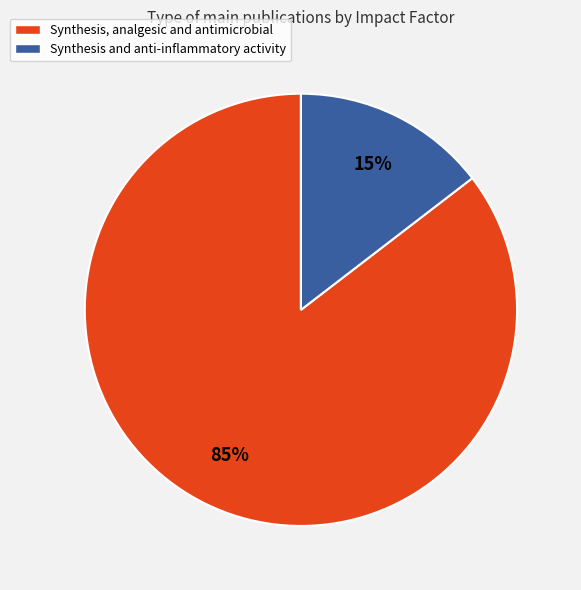

Which slice is the largest?

Synthesis, analgesic and antimicrobial